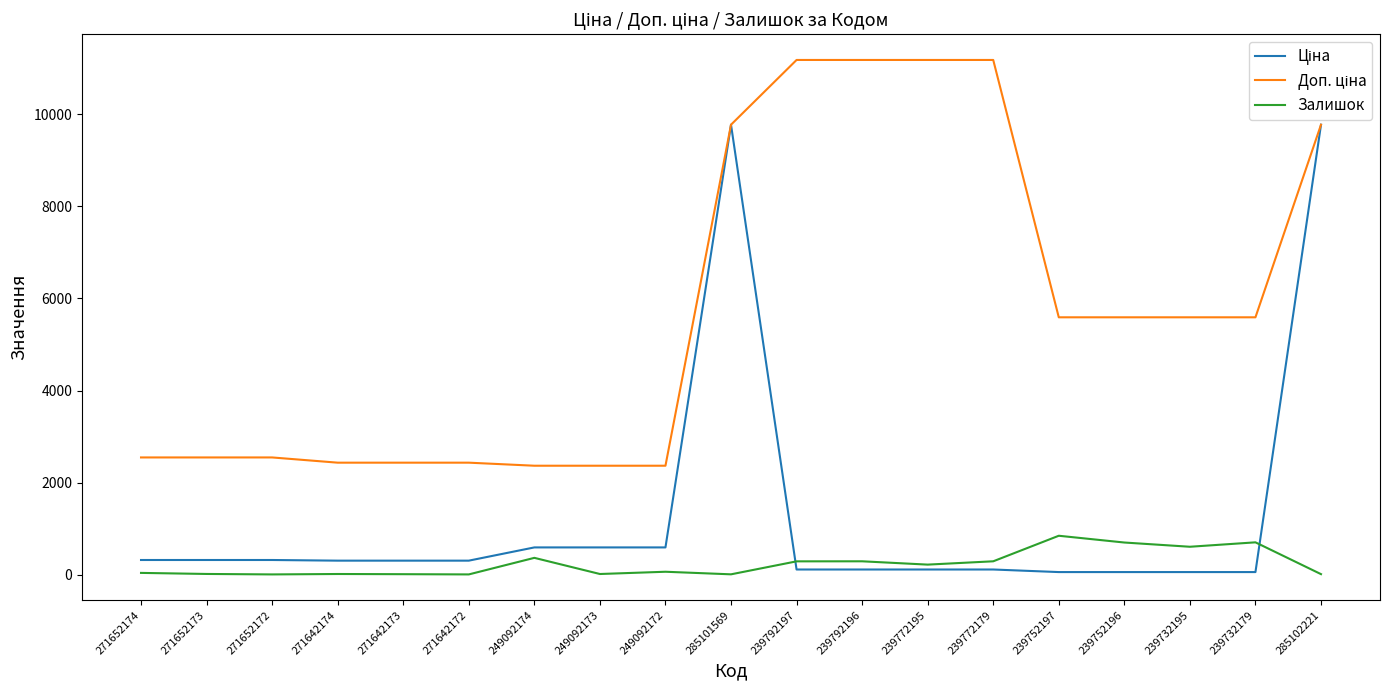

How many lines are shown in the chart?

3